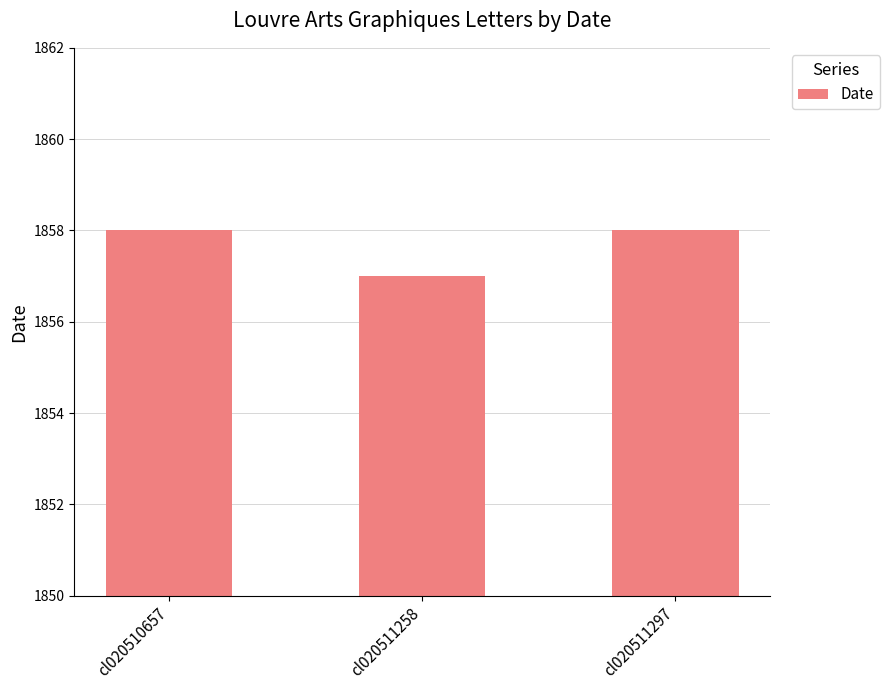

How many bars are there in total?

3